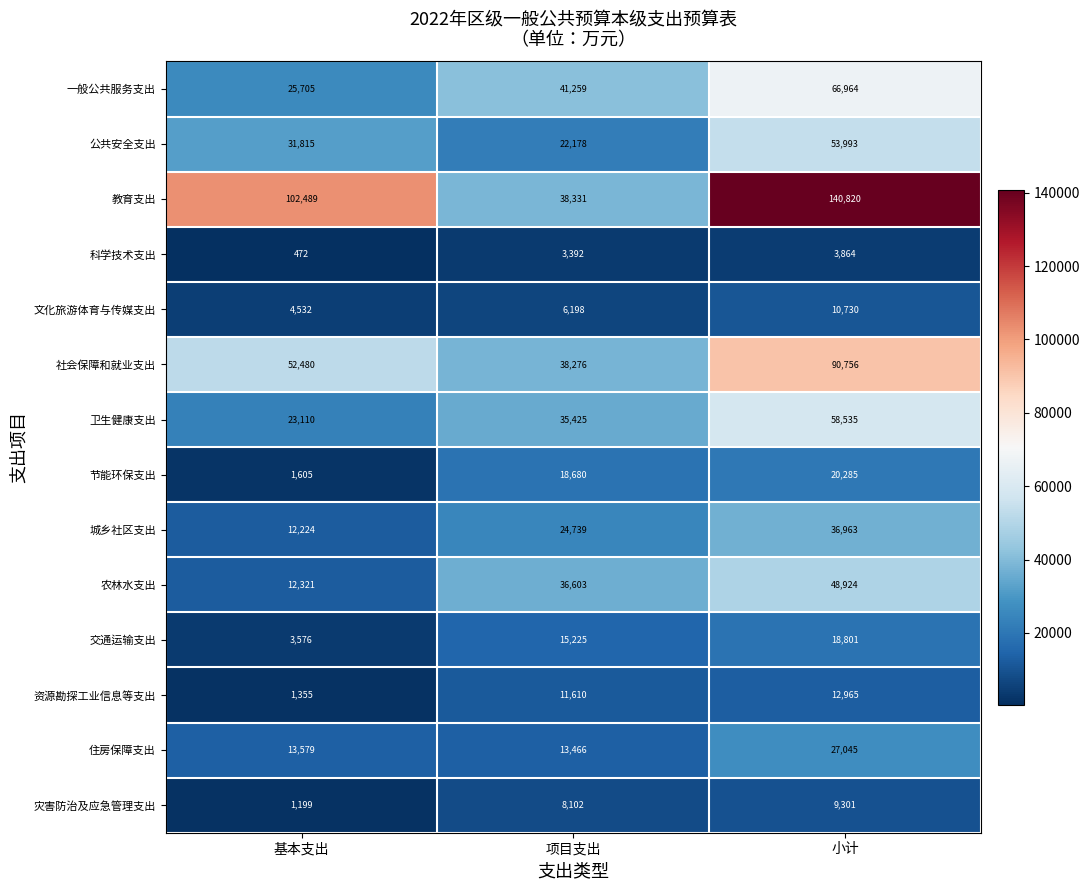

How many data points in 一般公共服务支出 are less than 41259?

1